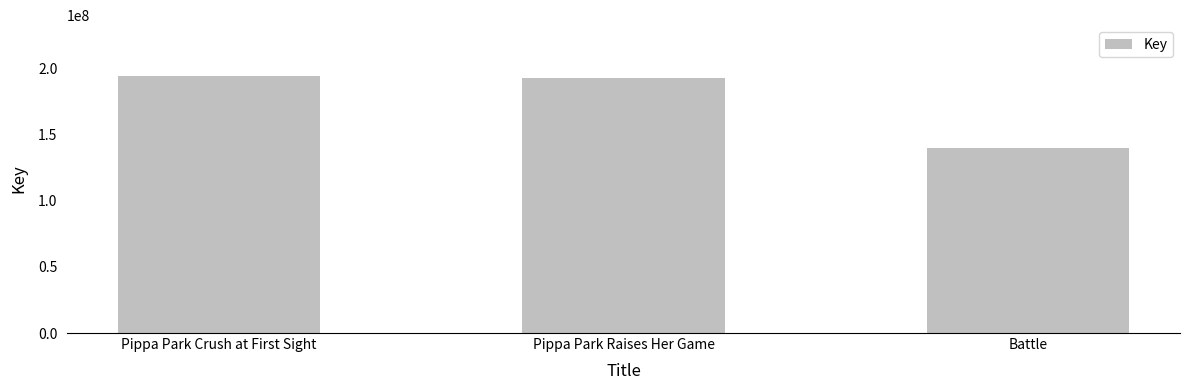

What position from the left is Pippa Park Crush at First Sight?

1